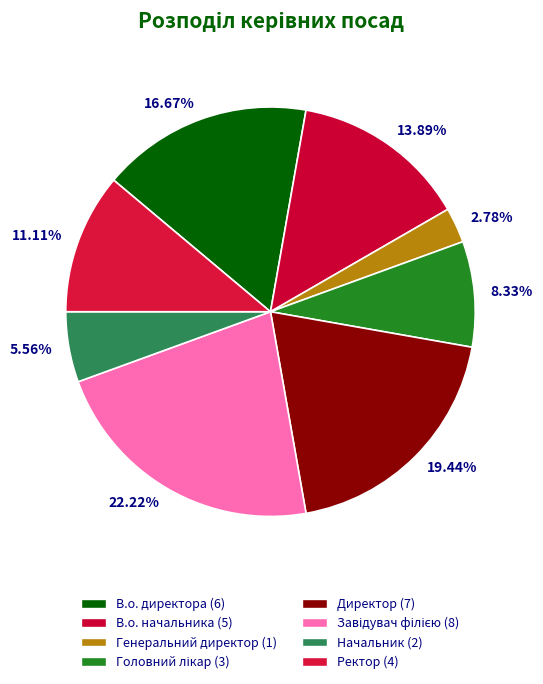

Which category has the smallest portion of the pie?

Генеральний директор